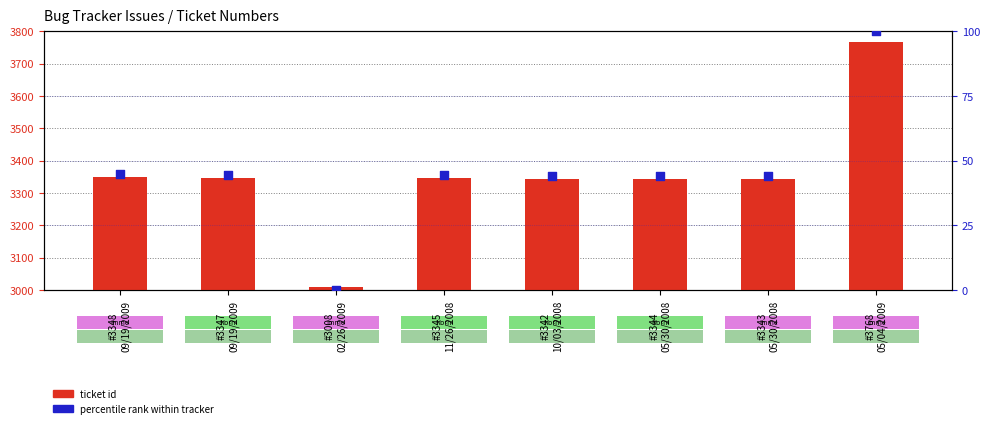

Which series has the largest total across all categories?

ticket id